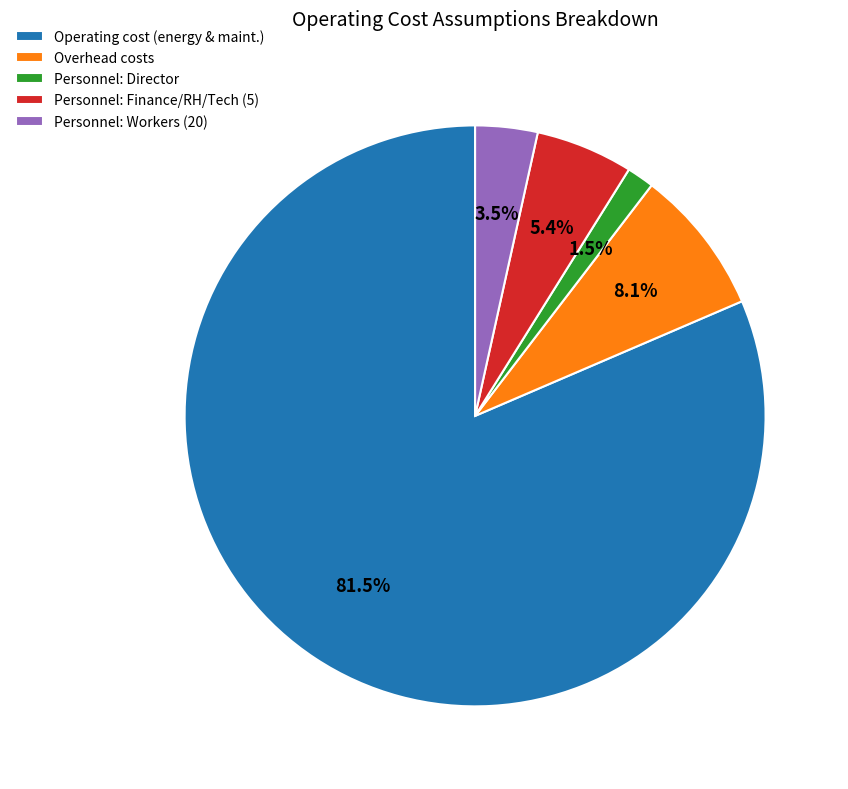

Count the number of slices in the pie.

5